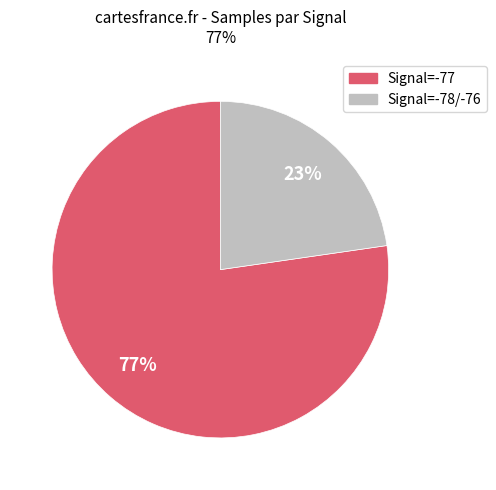

Does any single category account for the majority?

Yes